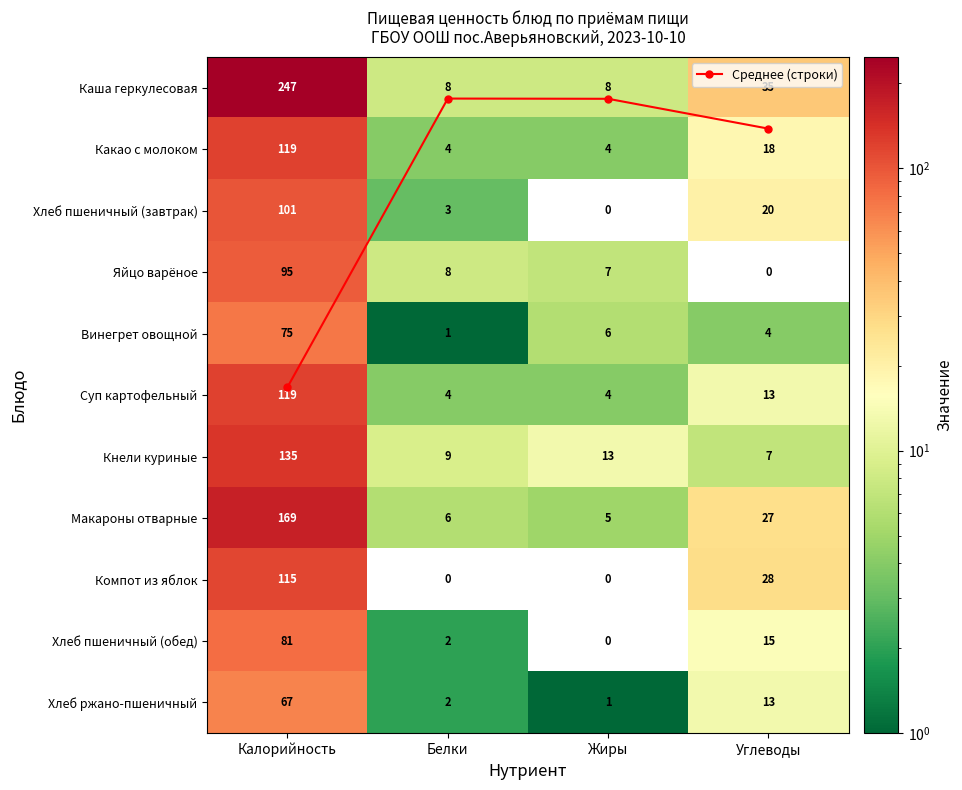

Where is Среднее (строки) nearest to the value 2?

Углеводы